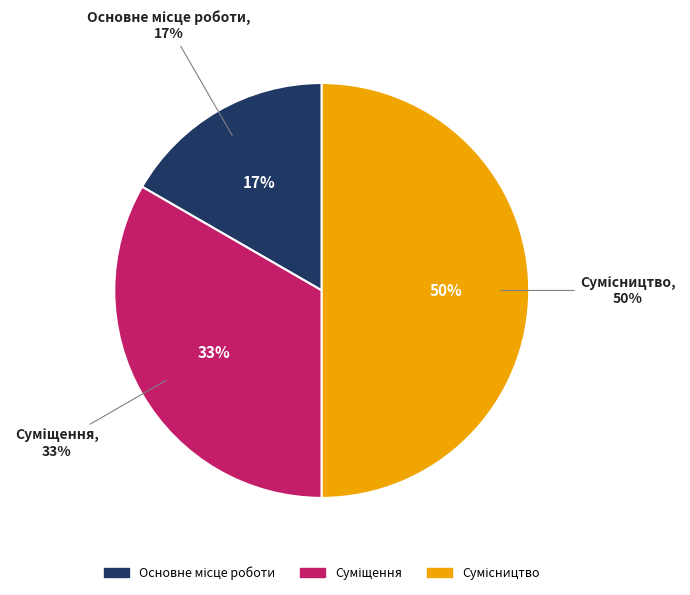

To the nearest percent, what is the average slice percentage?

33%